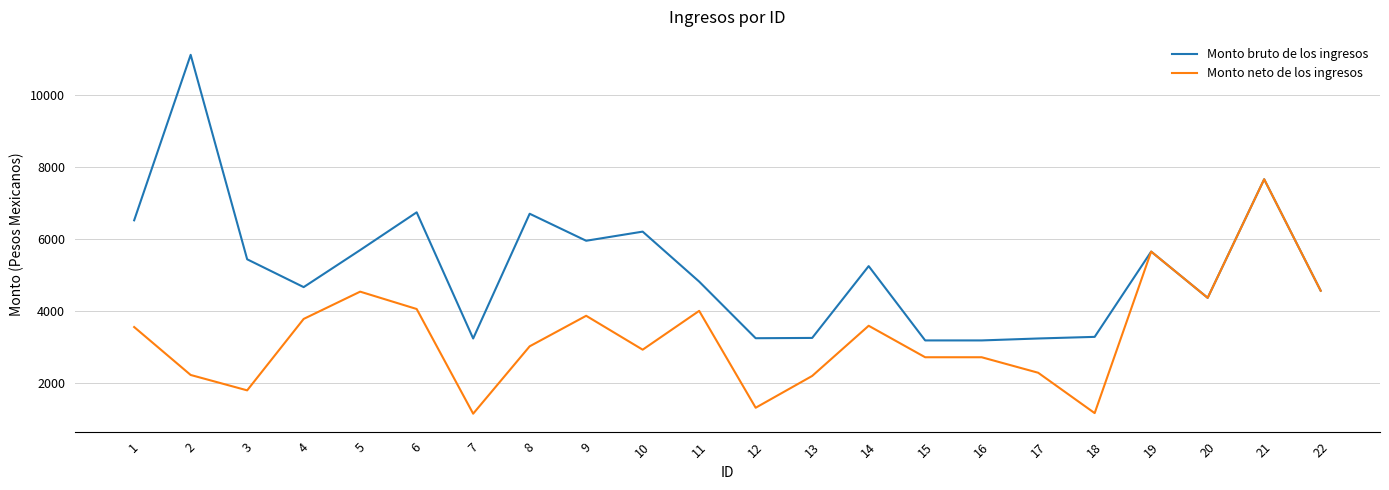

What is the difference between the maximum and minimum values in the Monto neto de los ingresos series?

6498.7